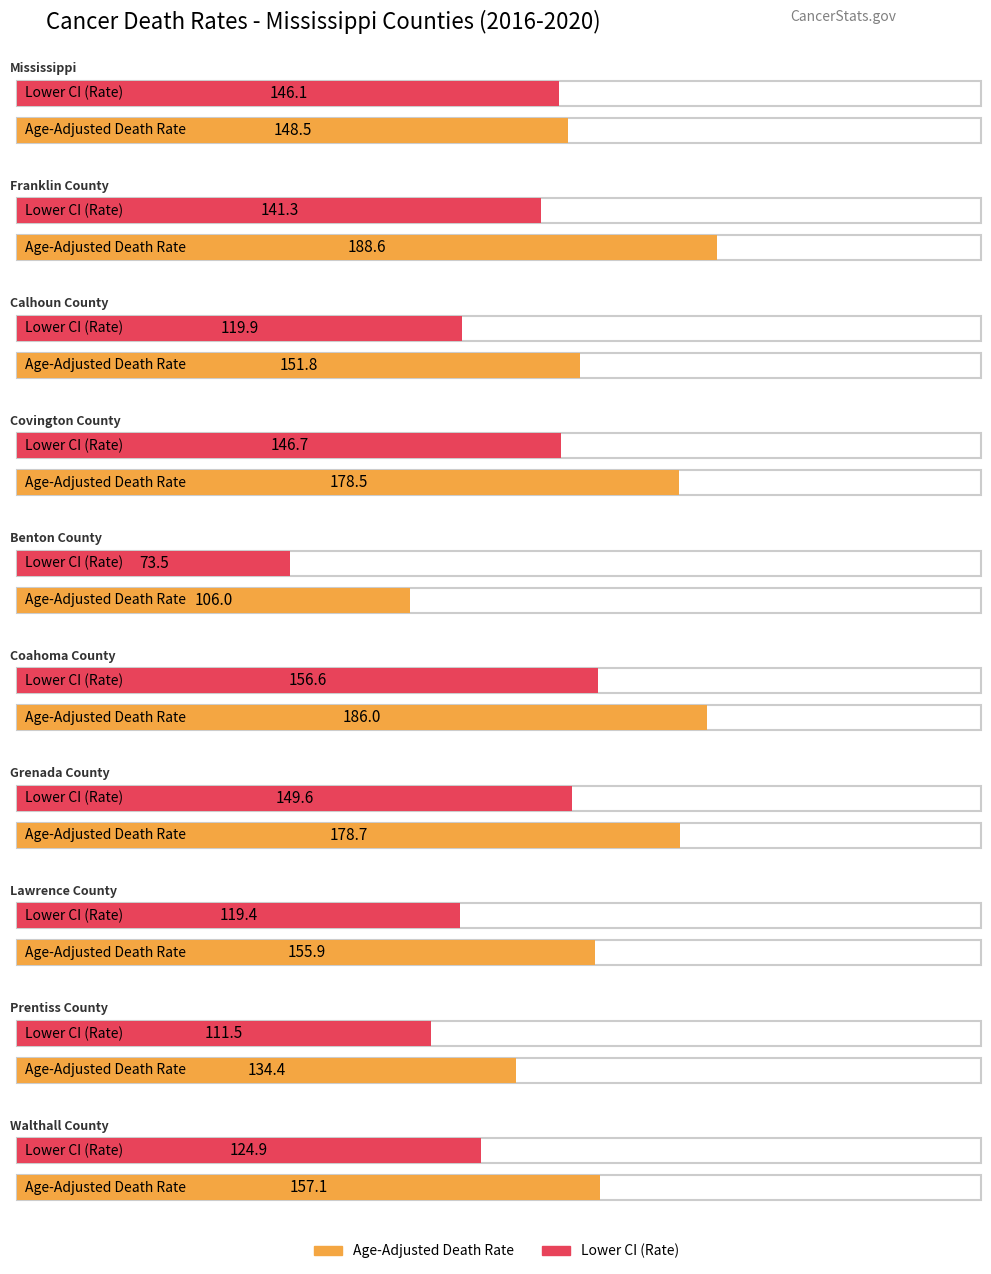

How many data points in Lower CI (Rate) are less than 141?

5